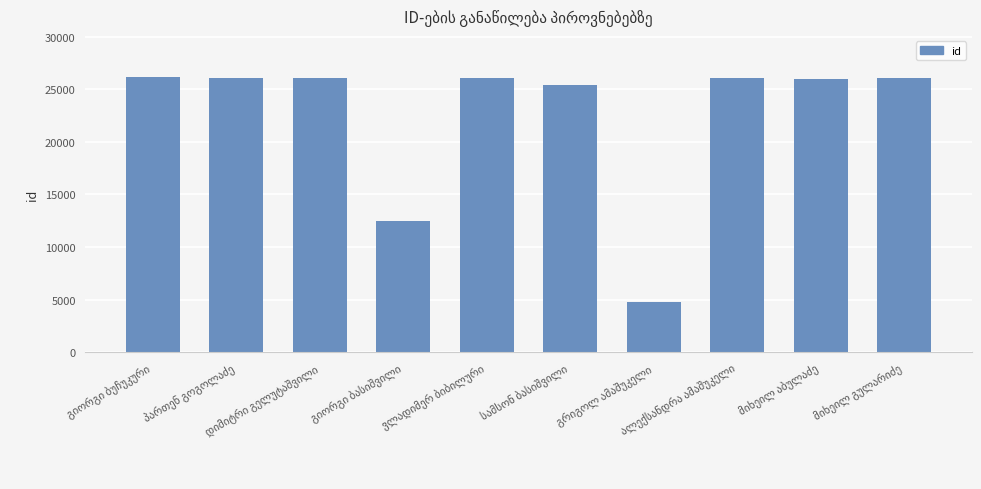

What is the value of the 5th bar from the left?

26048